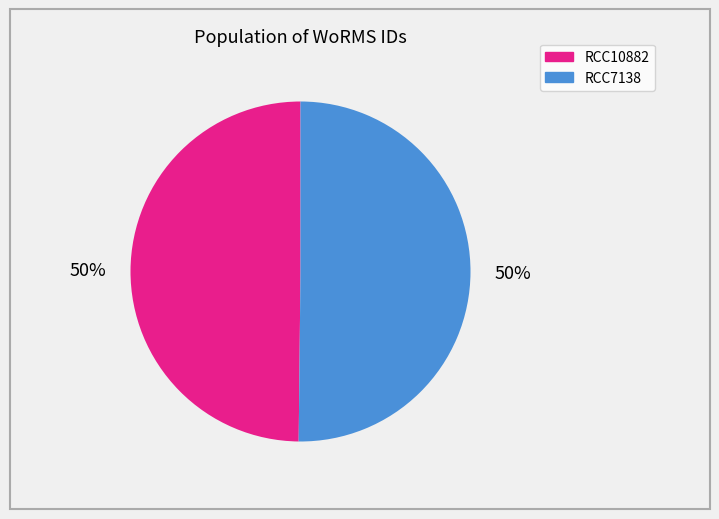

How many segments does this pie chart have?

2